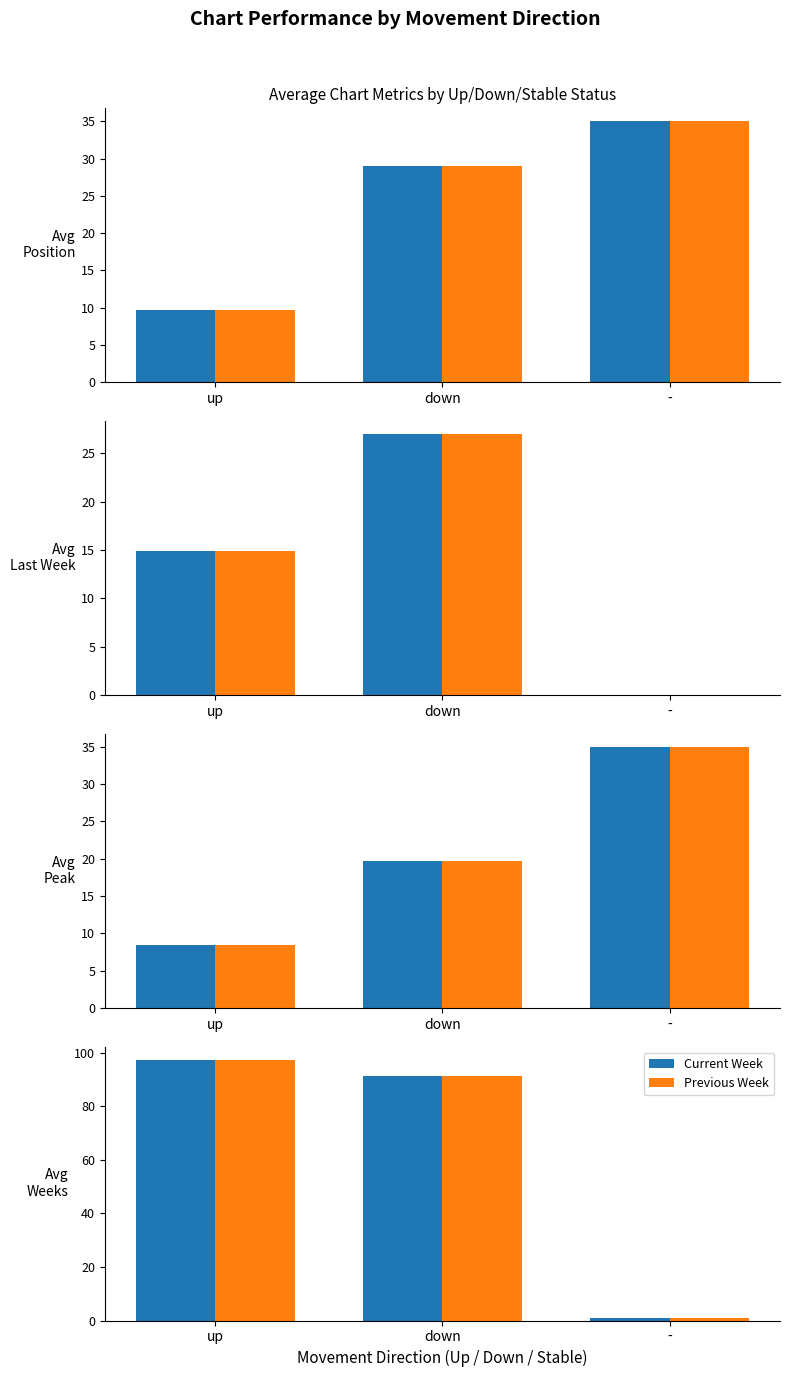

Where does the Current Week series first go above 91?

up